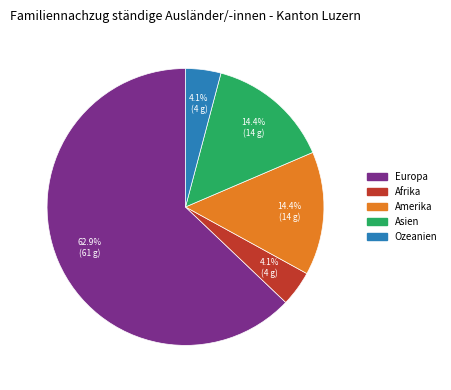

Which category has the biggest portion of the pie?

Europa